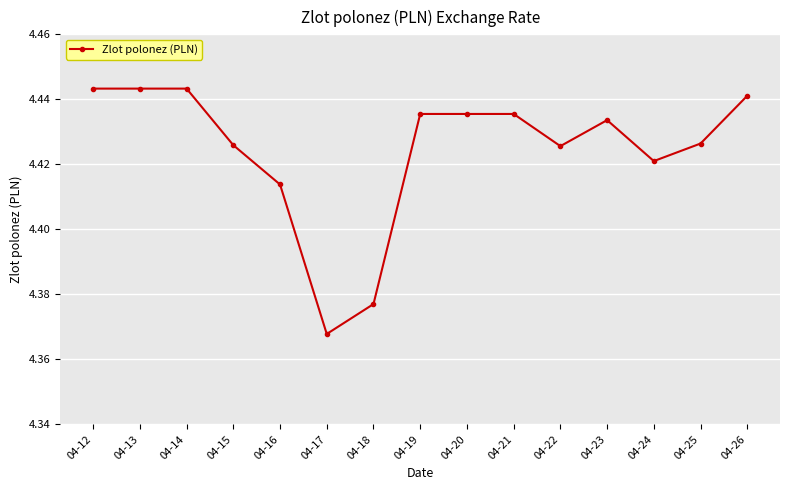

Which category has the lowest value across all series?

04-17